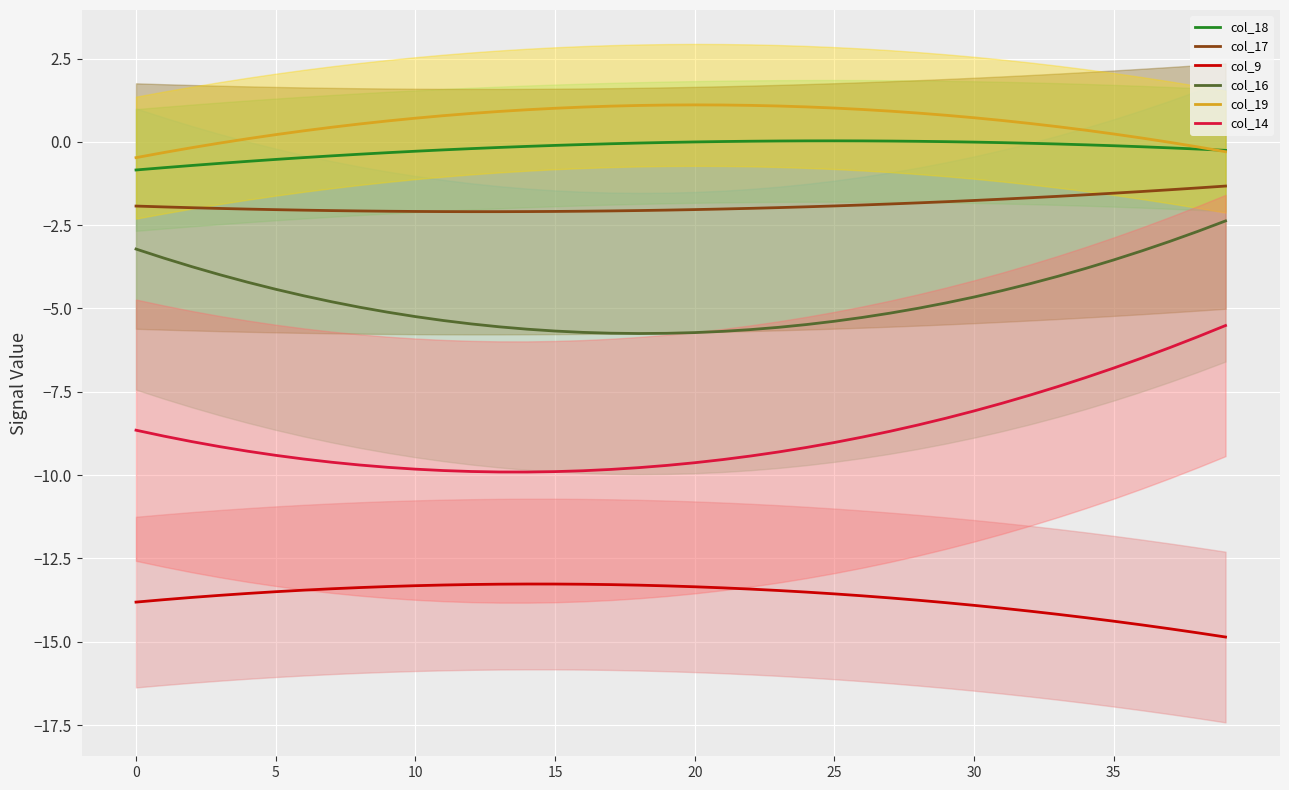

True or false: col_18 and col_14 intersect in this chart.

False